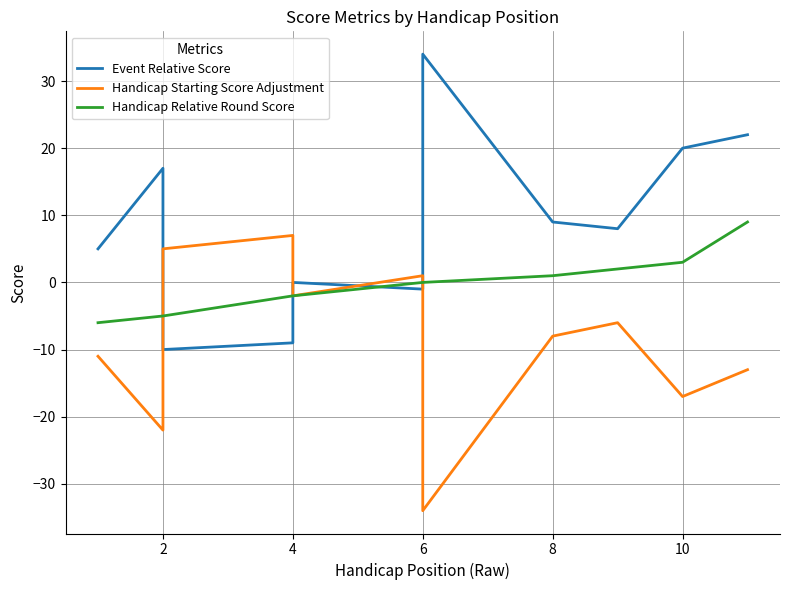

List the series in order of their overall mean, lowest first.

Handicap Starting Score Adjustment, Handicap Relative Round Score, Event Relative Score